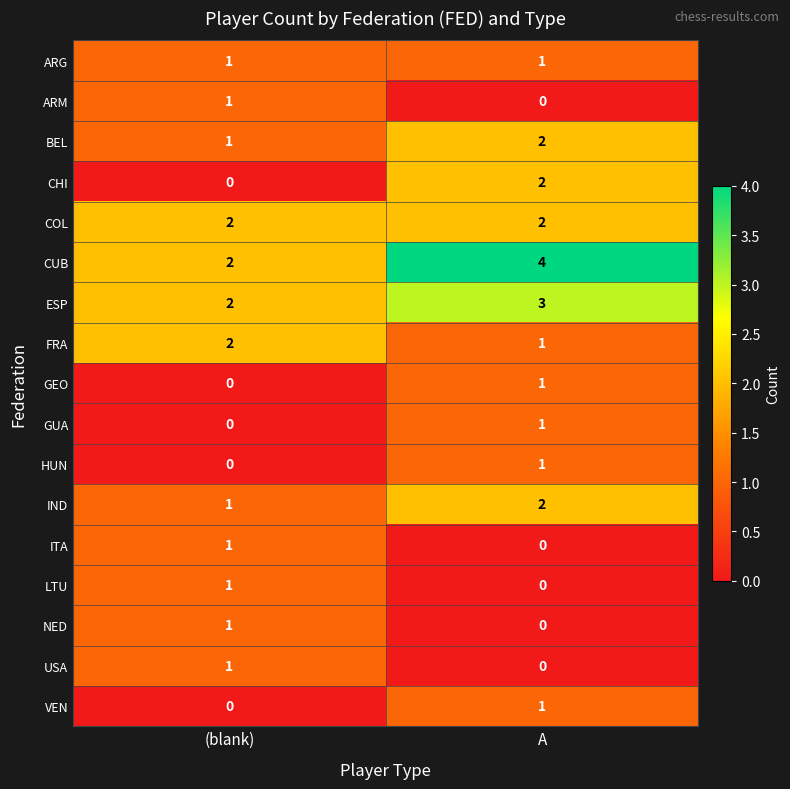

Rank the categories by CUB value from highest to lowest.

A, (blank)